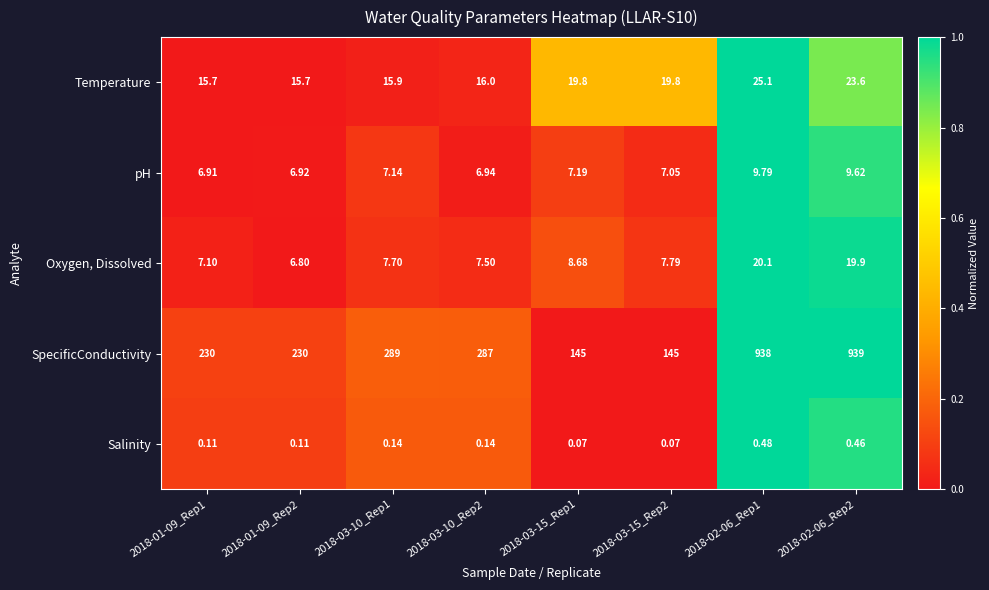

Rank the series at 2018-03-15_Rep1 from highest to lowest value.

SpecificConductivity, Temperature, Oxygen, Dissolved, pH, Salinity